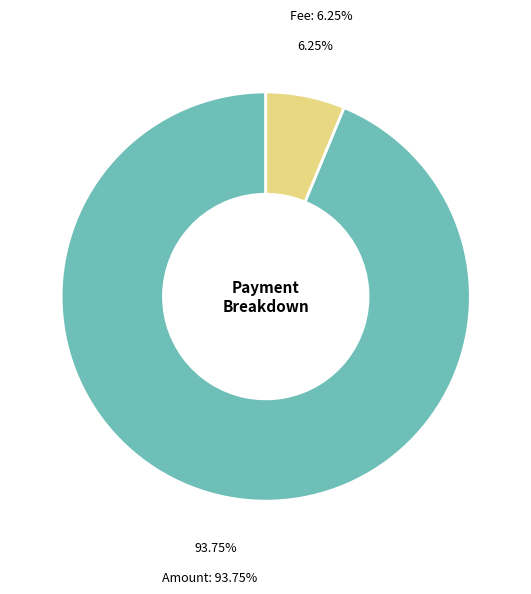

Which slice is the smallest?

Ordinary Payment (Fee)